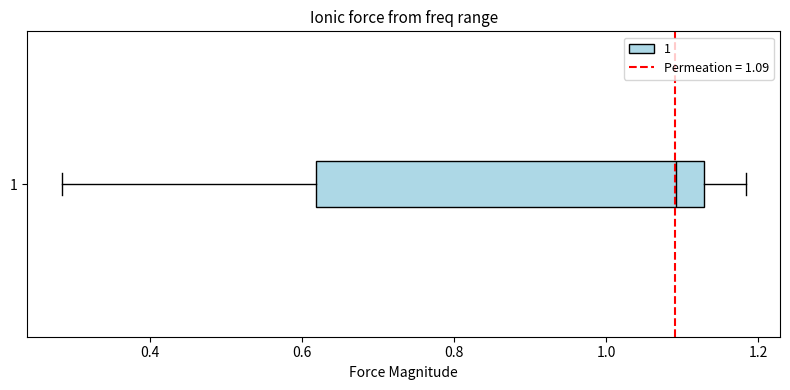

Read this box plot against the x-axis: the position of the median line, the range covered by the box, and the ends of both whiskers. The values are not printed on the chart, so give them approximately, as read against the axis.

median 1.10, box 0.62 to 1.12, whiskers 0.28 to 1.18